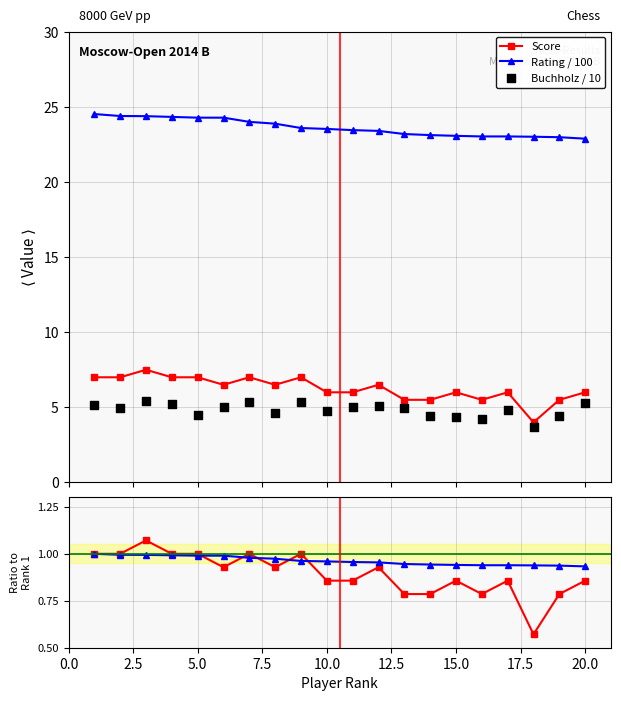

At how many categories does at least one series exceed 9?

20